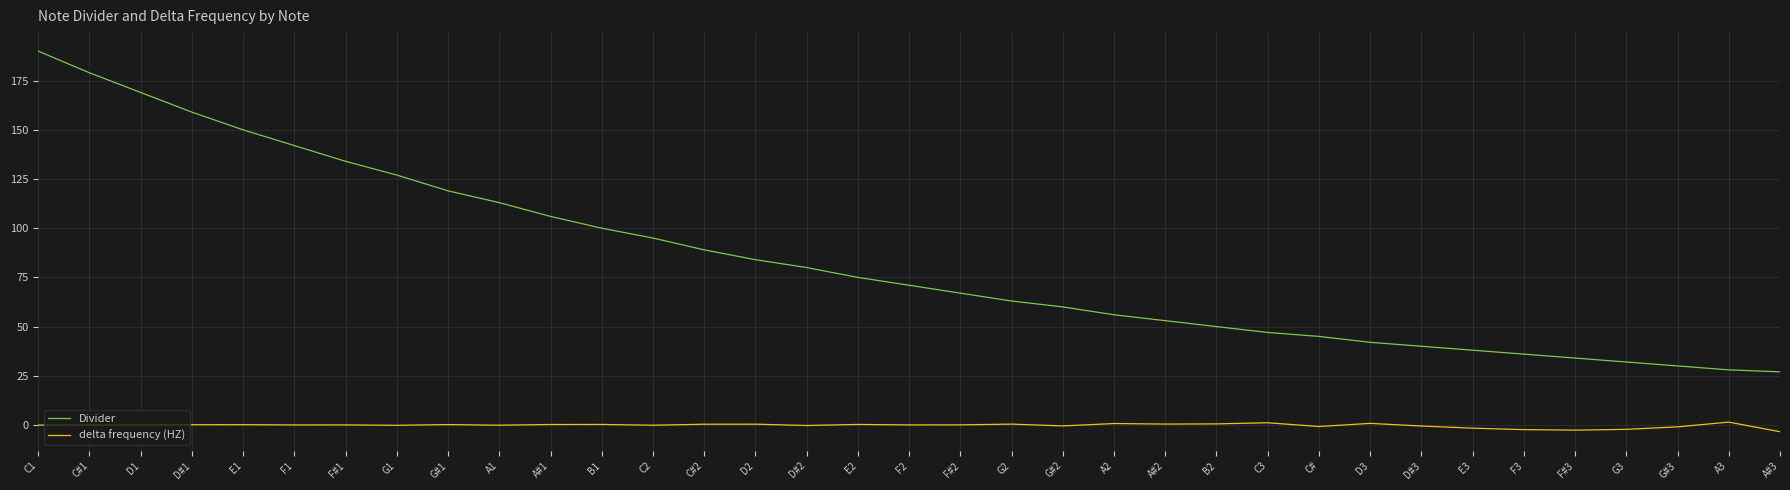

What is the maximum value shown in the chart?

190.0